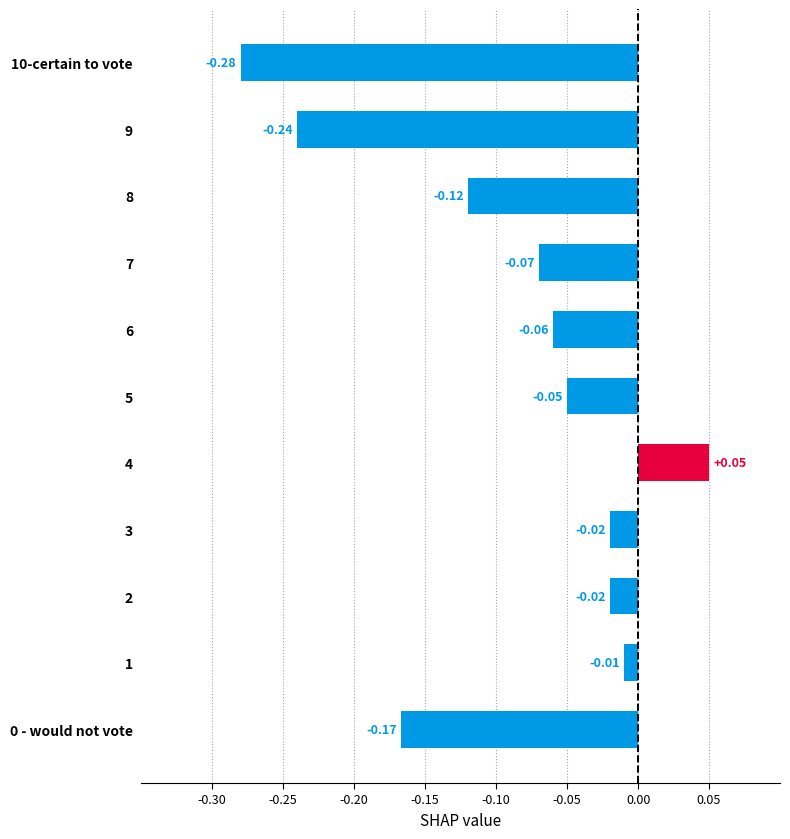

How many positive values are there?

1